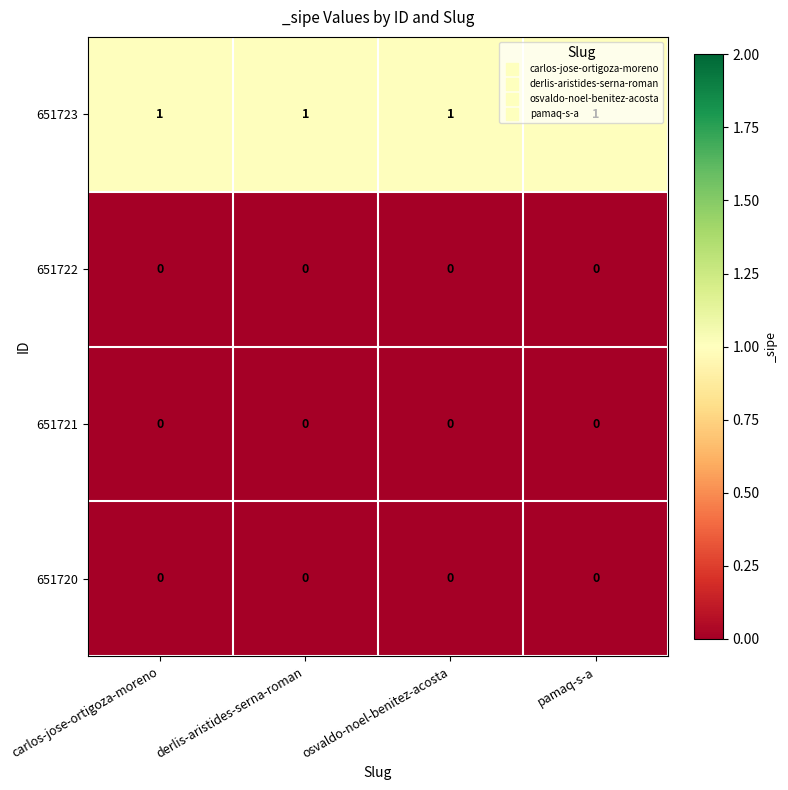

What is the greatest value displayed?

1